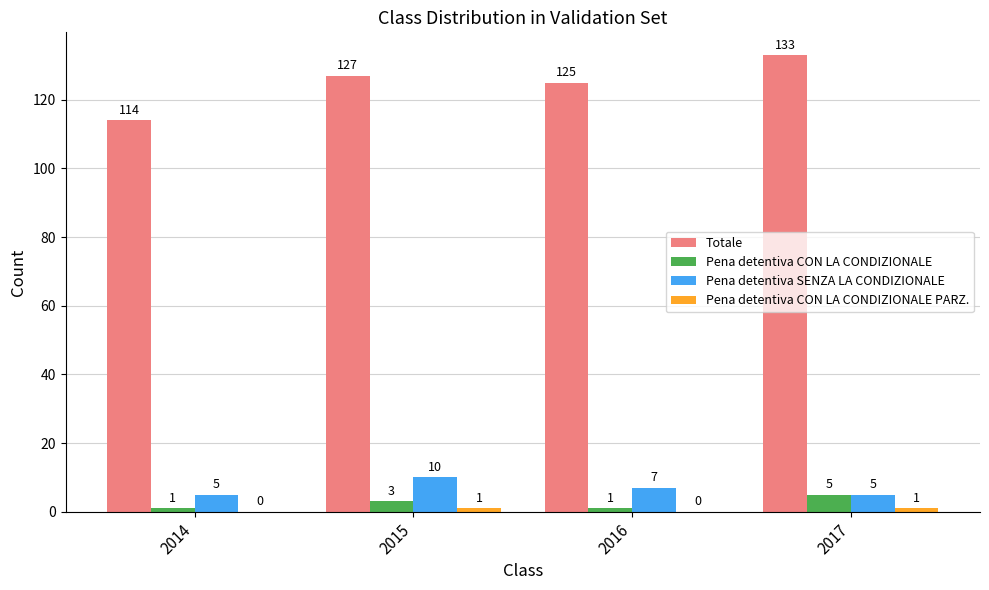

At which label is Pena detentiva SENZA LA CONDIZIONALE closest to 7?

2016